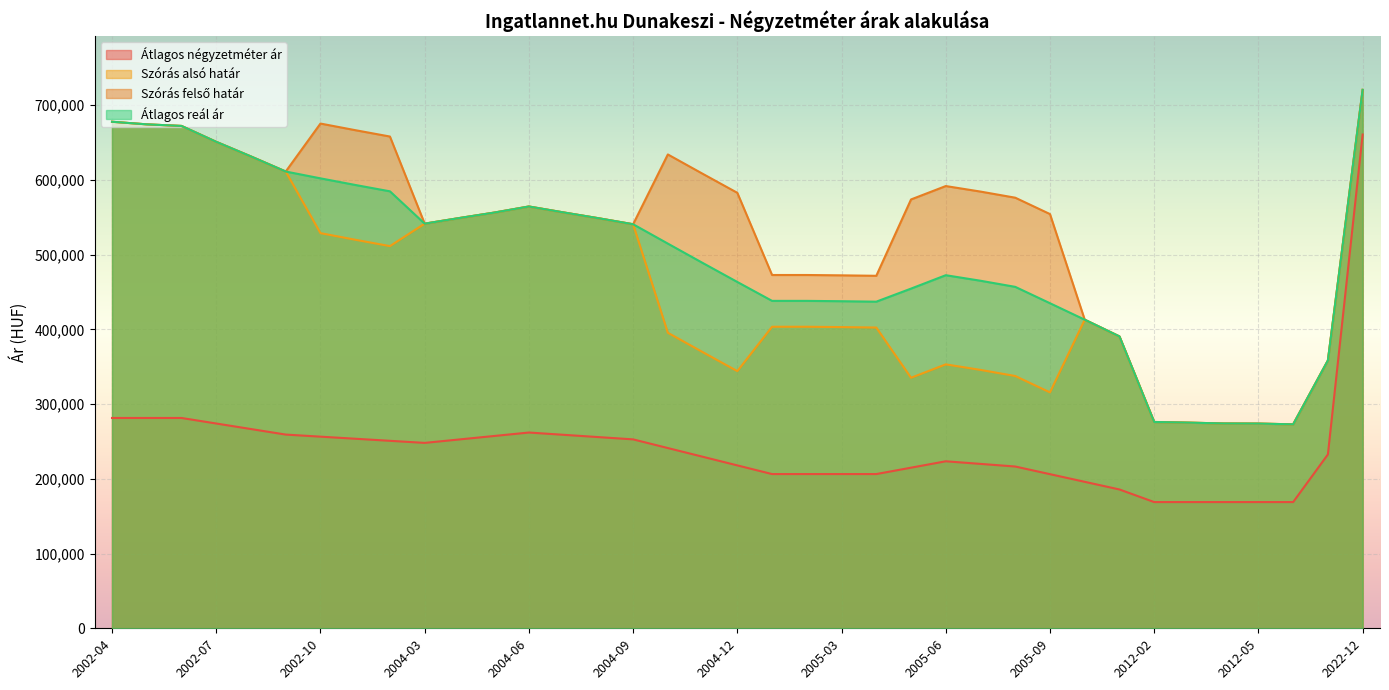

Reading left to right, what are all the values shown in this chart?

Átlagos négyzetméter ár: 2002-04=281481	2002-05=281481	2002-06=281481	2002-07=274074	2002-08=266666	2002-09=259259	2002-10=256476	2002-11=253693	2002-12=250910	2004-03=248127	2004-04=252751	2004-05=257376	2004-06=262000	2004-07=258946	2004-08=255893	2004-09=252839	2004-10=241230	2004-11=229621	2004-12=218012	2005-01=206403	2005-02=206403	2005-03=206403	2005-04=206403	2005-05=214958	2005-06=223514	2005-07=220016	2005-08=216518	2005-09=206275	2005-10=196032	2005-11=185790	2012-02=168926	2012-03=168926	2012-04=168926	2012-05=168926	2012-06=168926	2013-11=232666	2022-12=660810
Szórás alsó határ: 2002-04=677921	2002-05=674444	2002-06=672322	2002-07=651046	2002-08=631473	2002-09=611312	2002-10=528849	2002-11=520022	2002-12=511486	2004-03=541546	2004-04=549074	2004-05=556335	2004-06=564522	2004-07=556560	2004-08=548833	2004-09=540755	2004-10=395515	2004-11=369708	2004-12=344171	2005-01=403572	2005-02=403572	2005-03=403113	2005-04=402502	2005-05=335291	2005-06=353222	2005-07=345826	2005-08=337636	2005-09=315716	2005-10=413007	2005-11=390616	2012-02=276119	2012-03=275230	2012-04=274127	2012-05=273980	2012-06=272960	2013-11=358411	2022-12=720603
Szórás felső határ: 2002-04=677921	2002-05=674444	2002-06=672322	2002-07=651046	2002-08=631473	2002-09=611312	2002-10=675507	2002-11=666680	2002-12=658144	2004-03=541546	2004-04=549074	2004-05=556335	2004-06=564522	2004-07=556560	2004-08=548833	2004-09=540755	2004-10=634163	2004-11=608356	2004-12=582819	2005-01=472830	2005-02=472830	2005-03=472371	2005-04=471760	2005-05=573939	2005-06=591870	2005-07=584474	2005-08=576284	2005-09=554364	2005-10=413007	2005-11=390616	2012-02=276119	2012-03=275230	2012-04=274127	2012-05=273980	2012-06=272960	2013-11=358411	2022-12=720603
Átlagos reál ár: 2002-04=677921	2002-05=674444	2002-06=672322	2002-07=651046	2002-08=631473	2002-09=611312	2002-10=602178	2002-11=593351	2002-12=584815	2004-03=541546	2004-04=549074	2004-05=556335	2004-06=564522	2004-07=556560	2004-08=548833	2004-09=540755	2004-10=514839	2004-11=489032	2004-12=463495	2005-01=438201	2005-02=438201	2005-03=437742	2005-04=437131	2005-05=454615	2005-06=472546	2005-07=465150	2005-08=456960	2005-09=435040	2005-10=413007	2005-11=390616	2012-02=276119	2012-03=275230	2012-04=274127	2012-05=273980	2012-06=272960	2013-11=358411	2022-12=720603